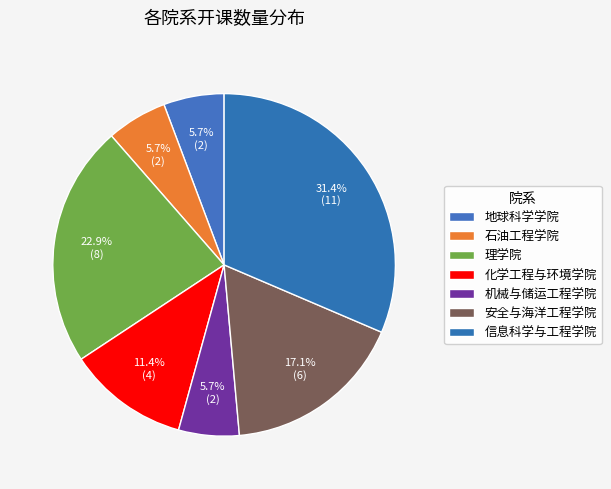

Count the number of slices in the pie.

7